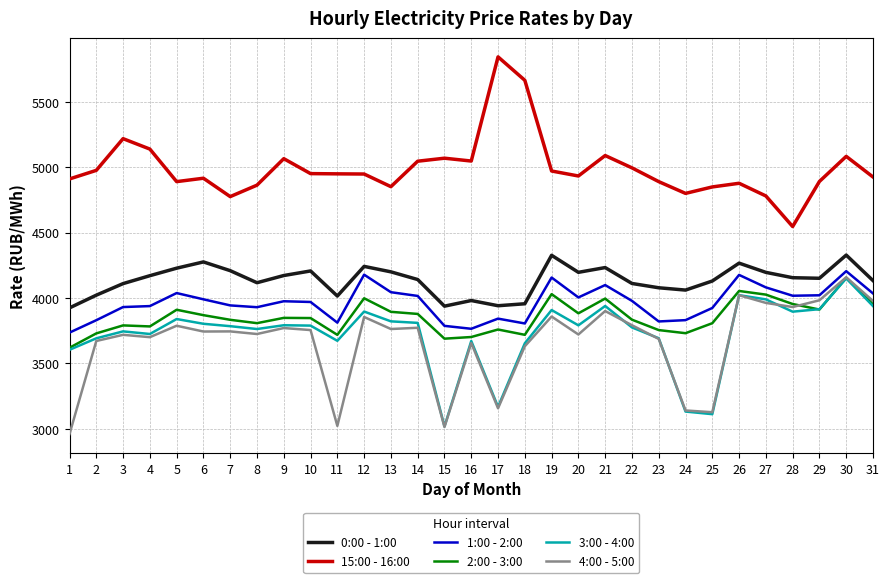

True or false: 1:00 - 2:00 and 2:00 - 3:00 intersect in this chart.

False